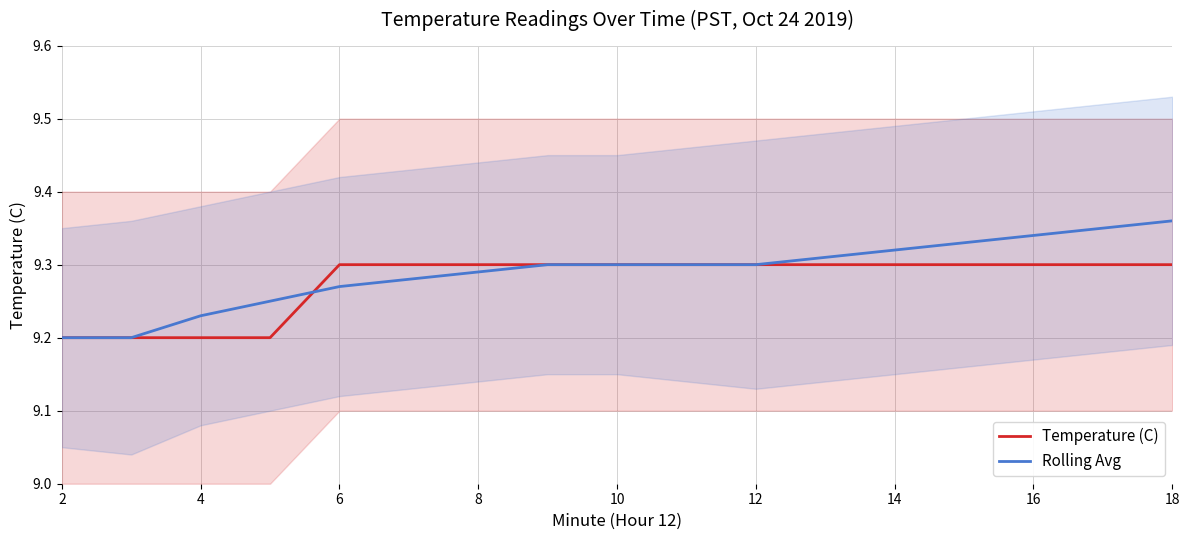

What is the sum of all Temperature (C) values?

157.7